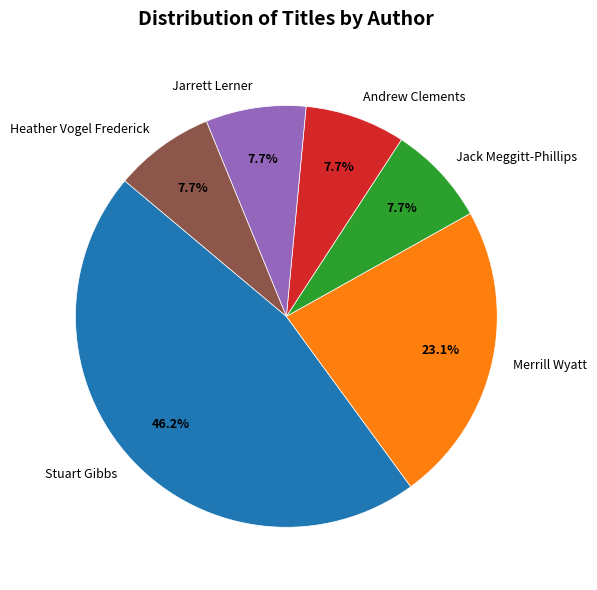

Combined, what portion of the pie is Andrew Clements and Jarrett Lerner?

15.4%